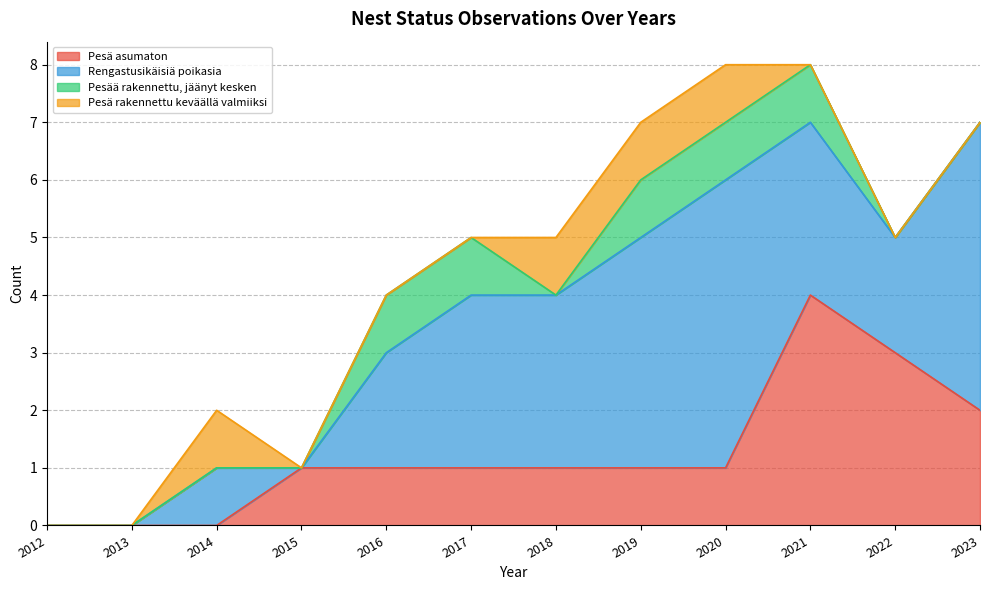

At 2017, list the series in order from smallest to largest.

Pesä rakennettu keväällä valmiiksi, Pesä asumaton, Pesää rakennettu, jäänyt kesken, Rengastusikäisiä poikasia